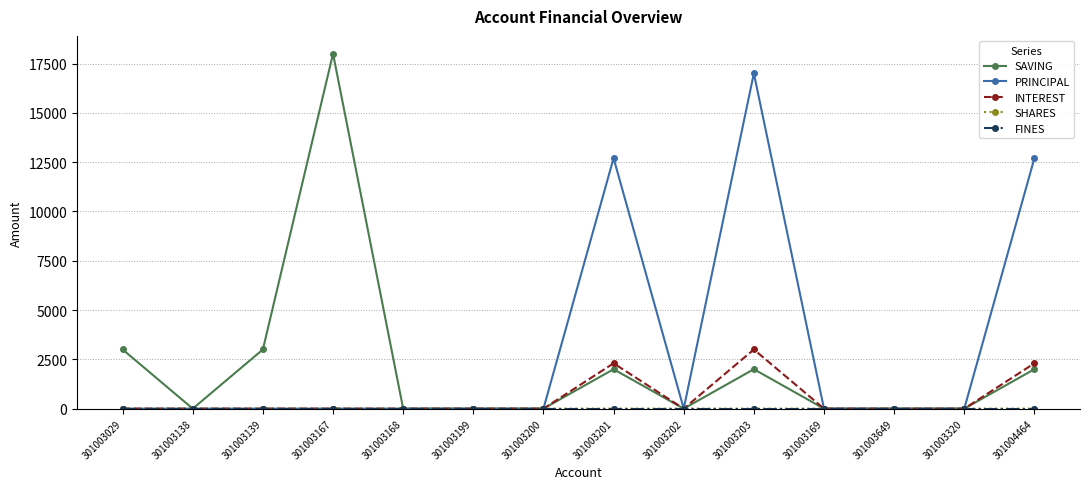

Which label corresponds to the largest value in the chart?

301003167